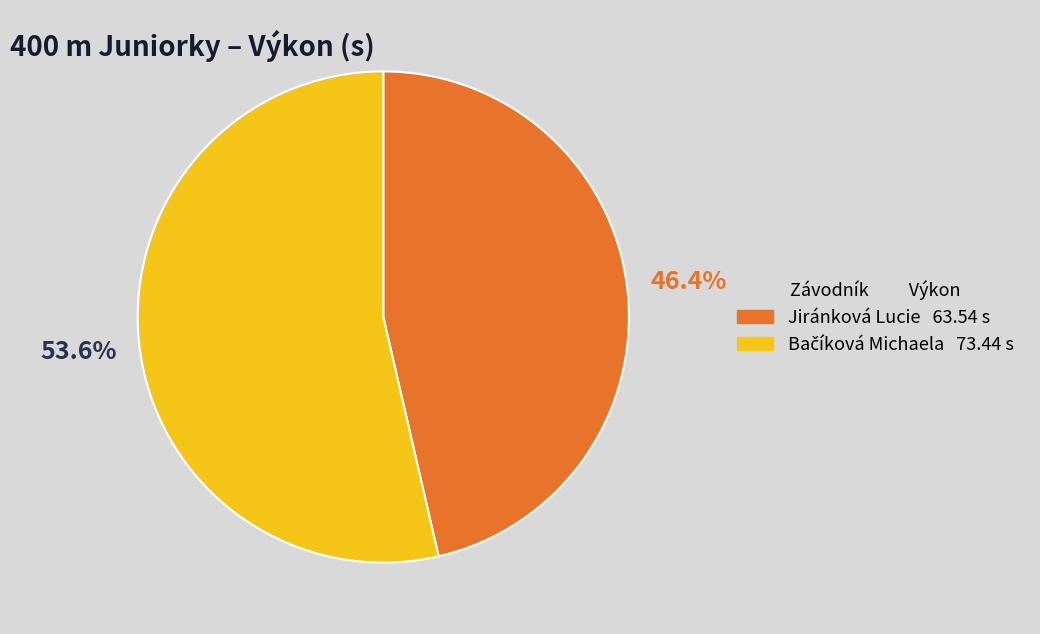

Is there any slice that represents more than half of the pie?

Yes